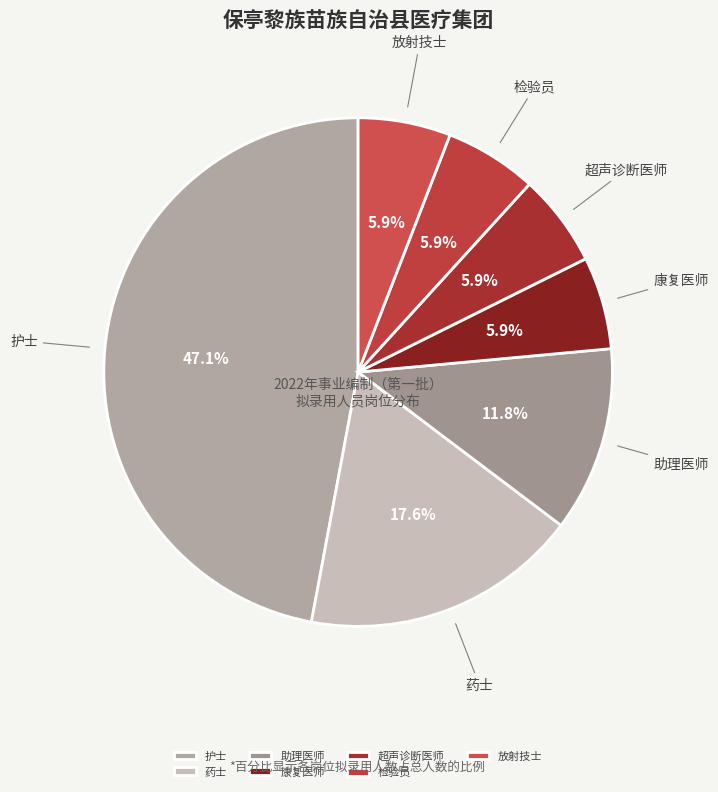

How many segments does this pie chart have?

7